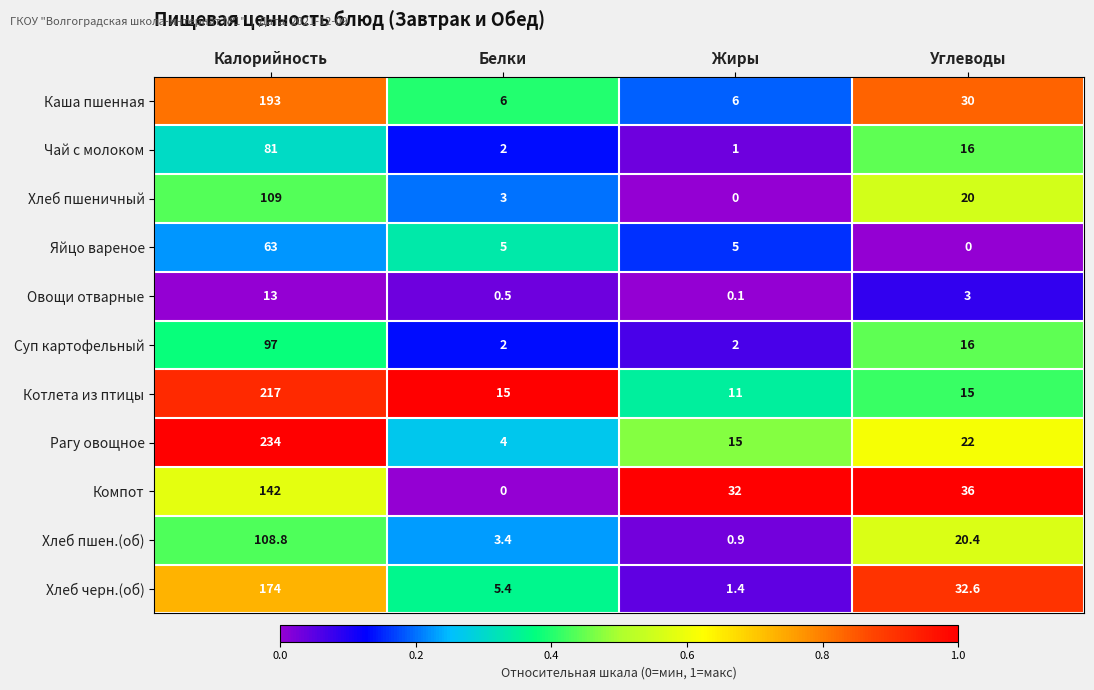

List the series in order of their peak value, highest first.

Рагу овощное, Котлета из птицы, Каша пшенная, Хлеб черн.(об), Компот, Хлеб пшеничный, Хлеб пшен.(об), Суп картофельный, Чай с молоком, Яйцо вареное, Овощи отварные